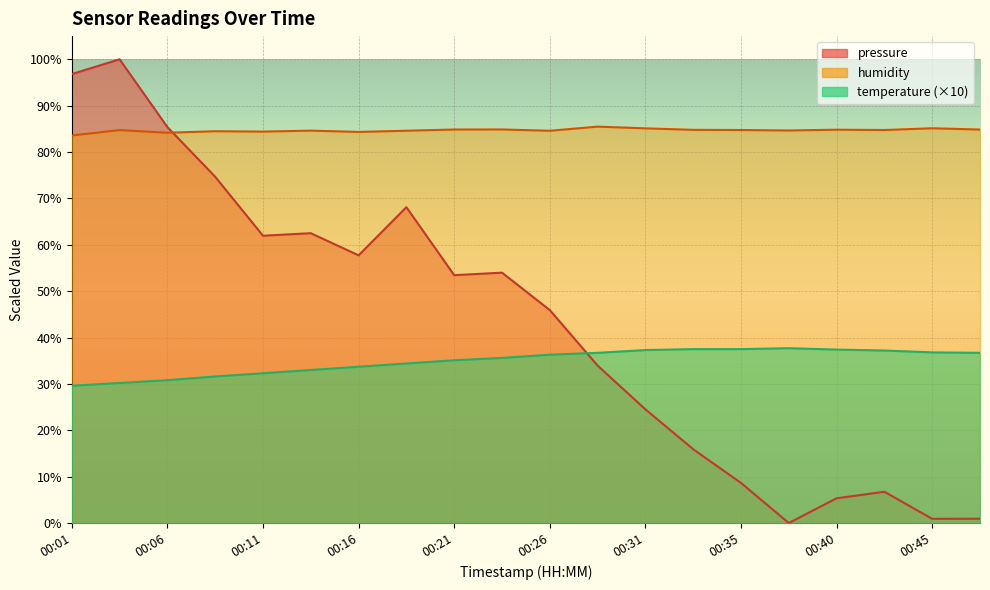

List the series in order of their peak value, lowest first.

temperature, humidity, pressure